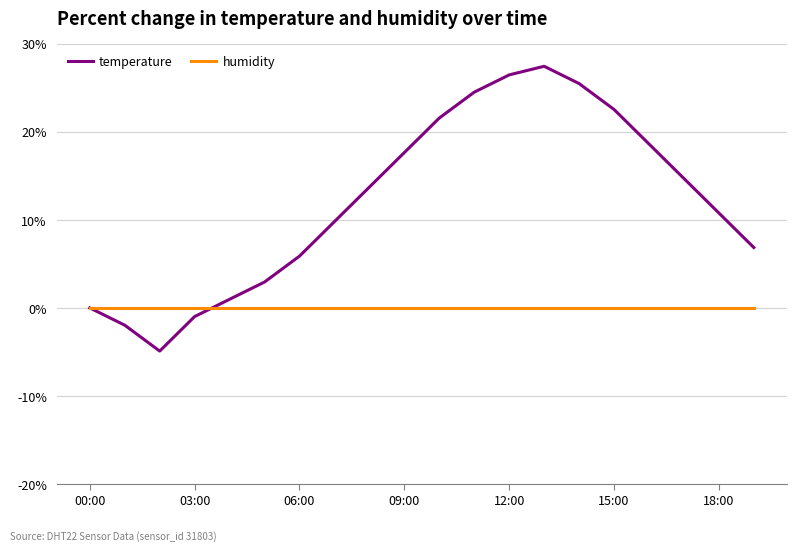

Which series has the largest range (max minus min)?

temperature